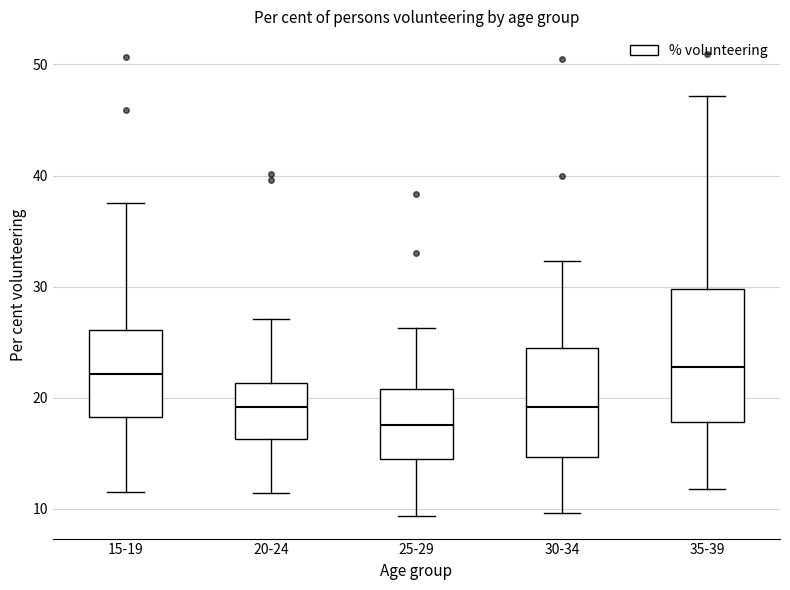

Reading left to right, read every box against the y-axis: the position of its median line, the range the box covers, and the ends of its whiskers. The values are not printed on the chart, so give them approximately, as read against the axis.

15-19: median 22, box 18 to 26, whiskers 11 to 38
20-24: median 19, box 16 to 21, whiskers 11 to 27
25-29: median 18, box 14 to 21, whiskers 9 to 26
30-34: median 19, box 15 to 24, whiskers 10 to 32
35-39: median 23, box 18 to 30, whiskers 12 to 47